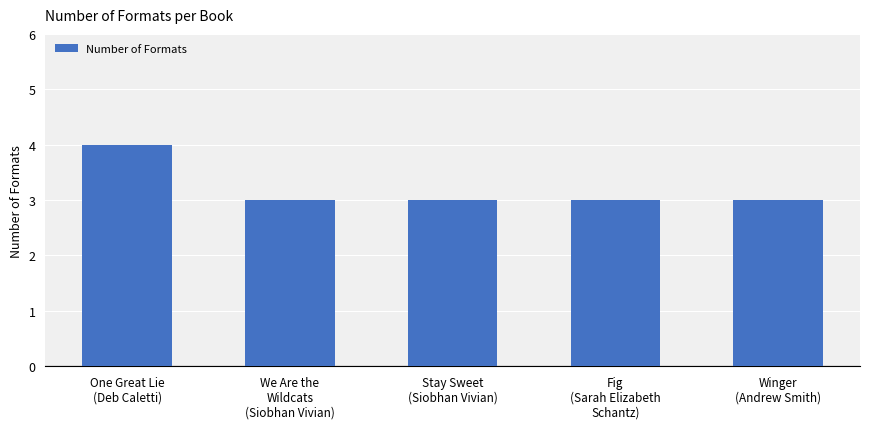

What is the ratio of the value at Winger
(Andrew Smith) to the value at Stay Sweet
(Siobhan Vivian)?

1.0